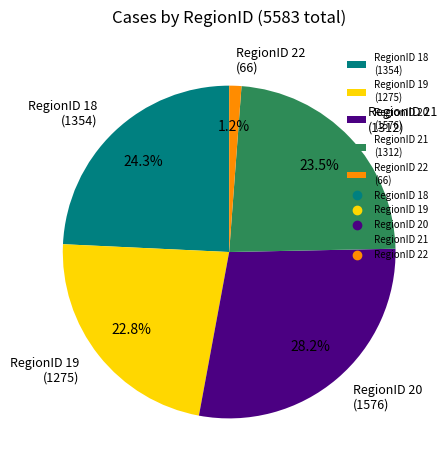

How many slices are in this pie chart?

5